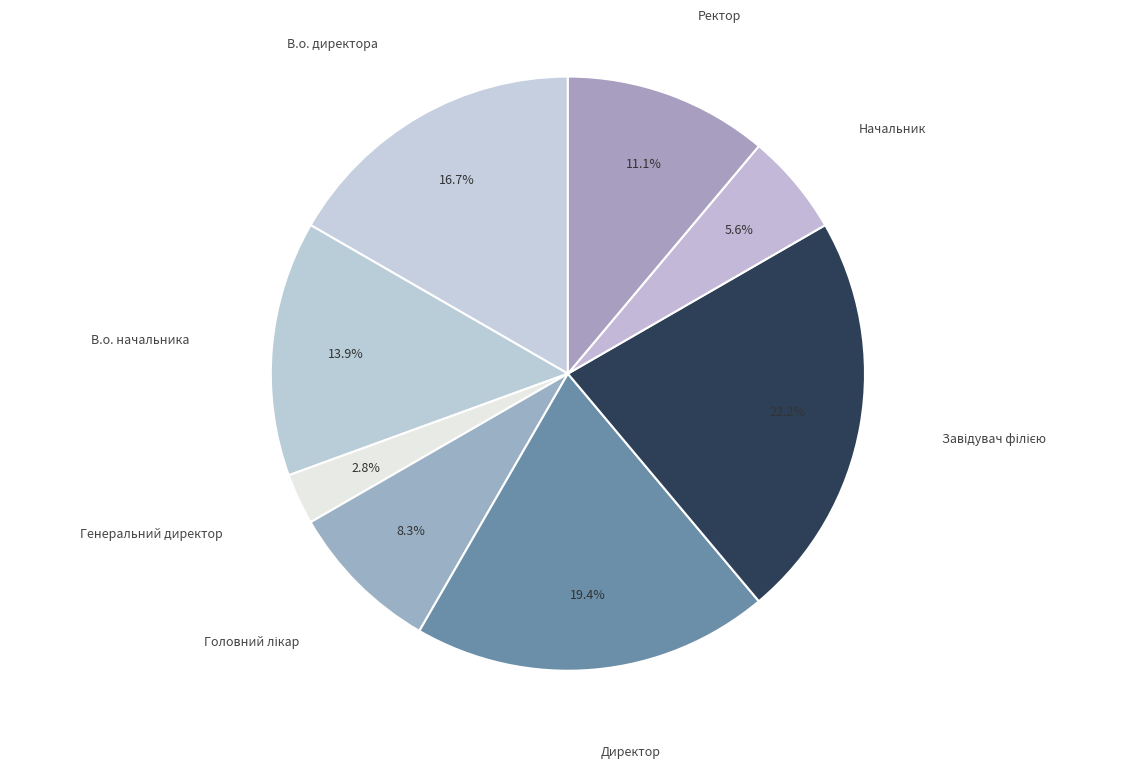

Which slice is the smallest?

Генеральний директор